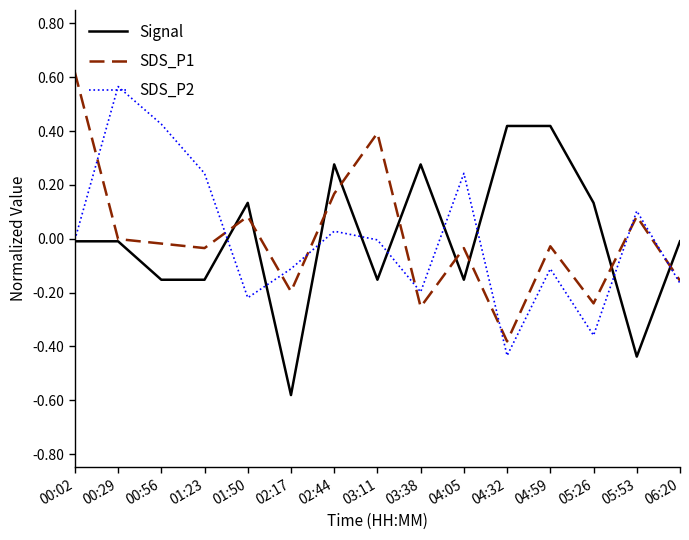

Count the number of categories in the chart.

15